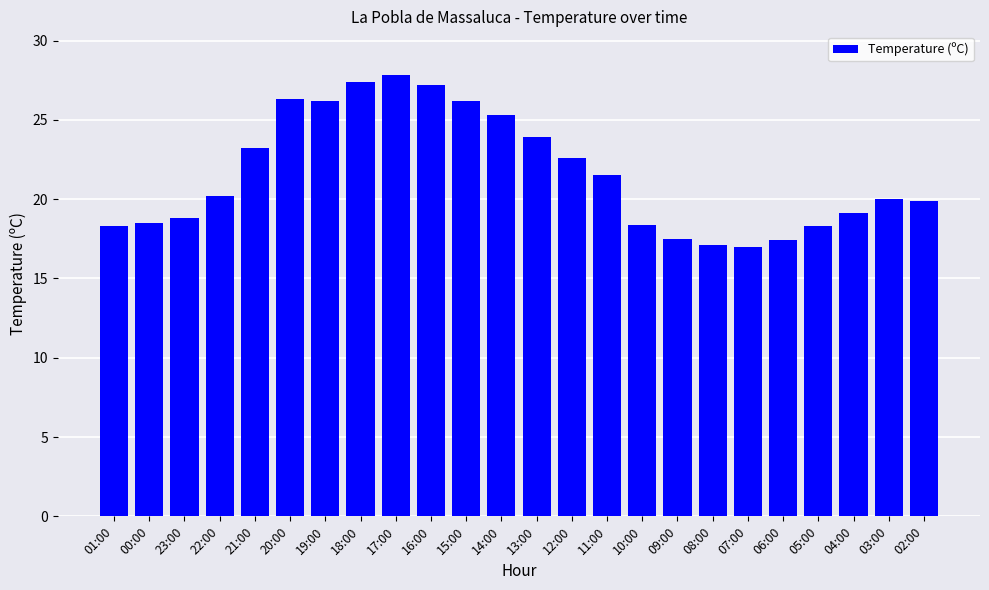

Count the number of data series in this chart.

1